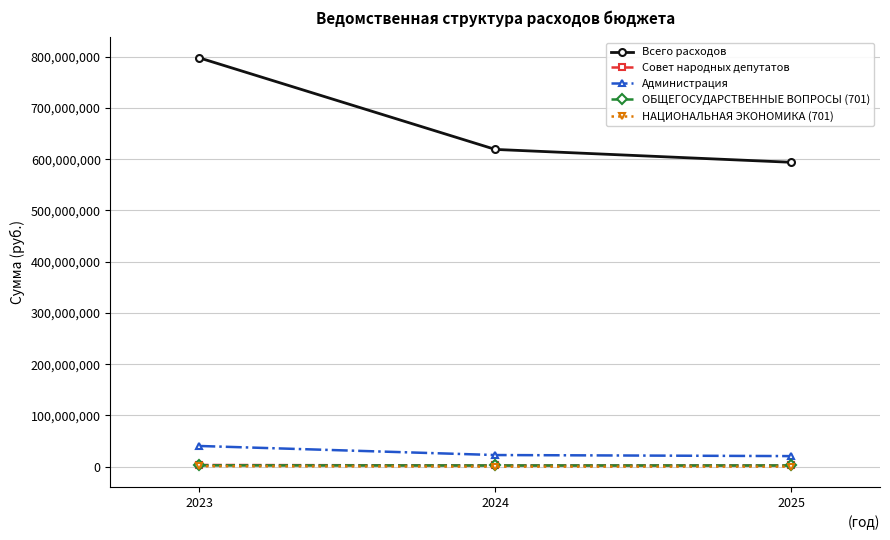

What is the value of the ОБЩЕГОСУДАРСТВЕННЫЕ ВОПРОСЫ (701) point at the 3rd from the left?

2266639